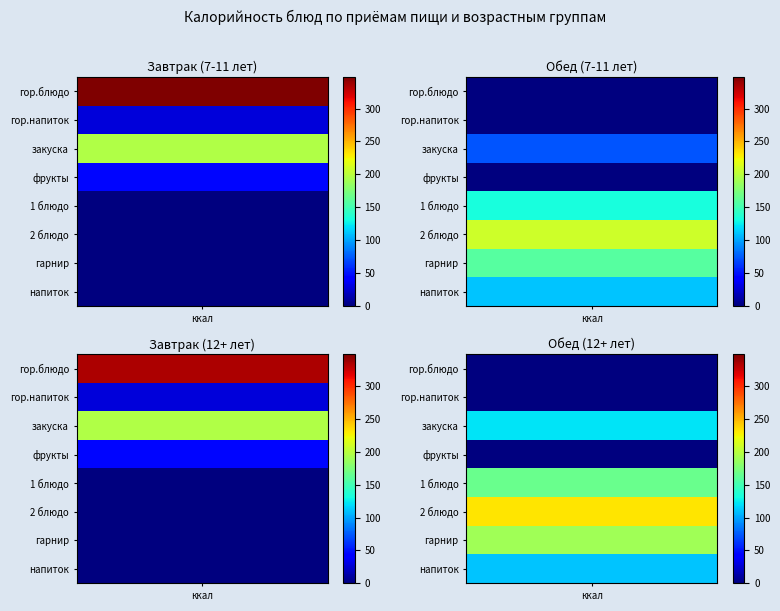

What is the maximum value shown in the chart?

348.0